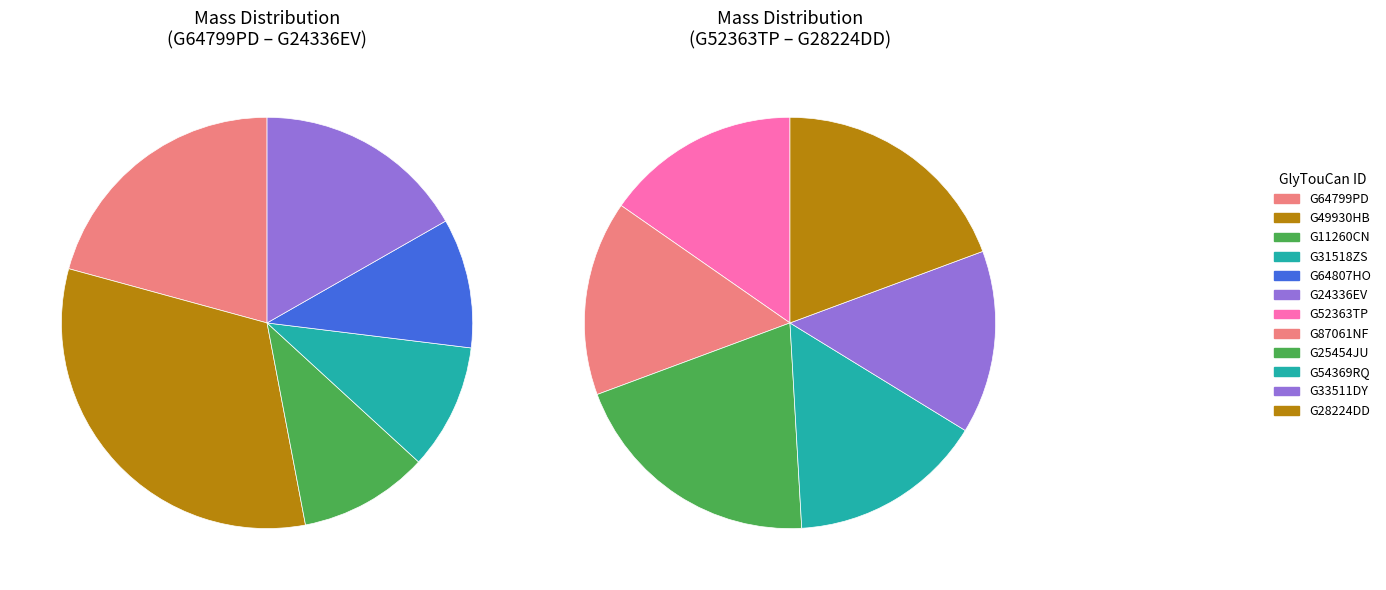

Rank the categories by value from highest to lowest.

G49930HB, G64799PD, G24336EV, G25454JU, G28224DD, G11260CN, G64807HO, G52363TP, G87061NF, G54369RQ, G31518ZS, G33511DY